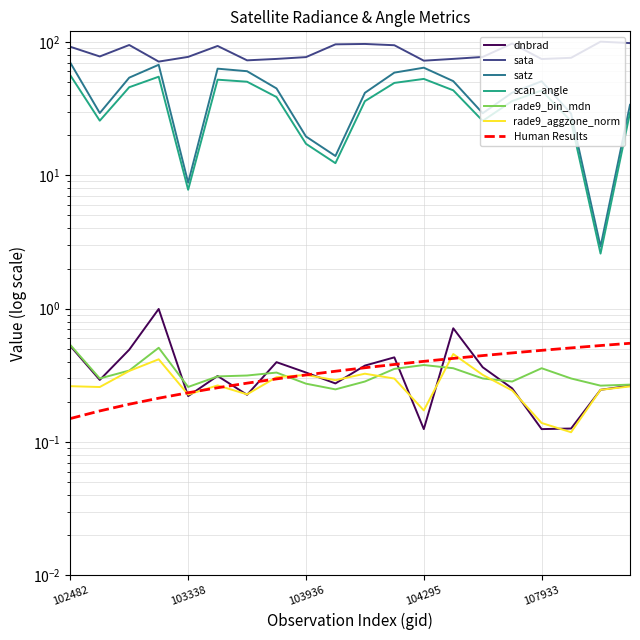

How many interior local valleys does the scan_angle series have?

5